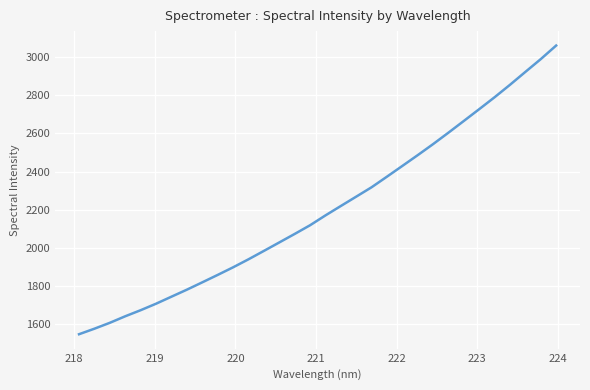

How many values are below 2170?

16